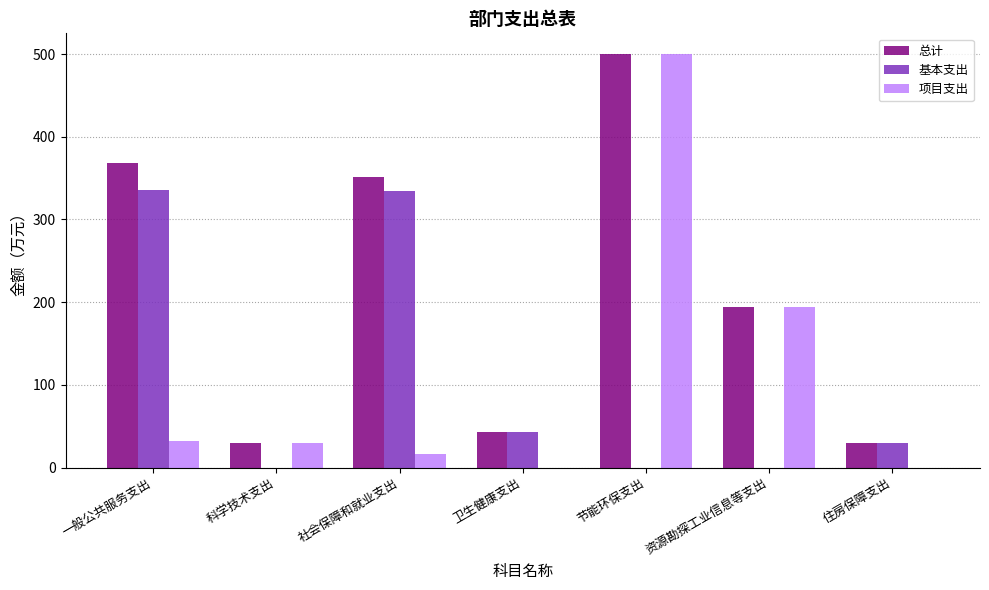

Which series has the largest range (max minus min)?

项目支出